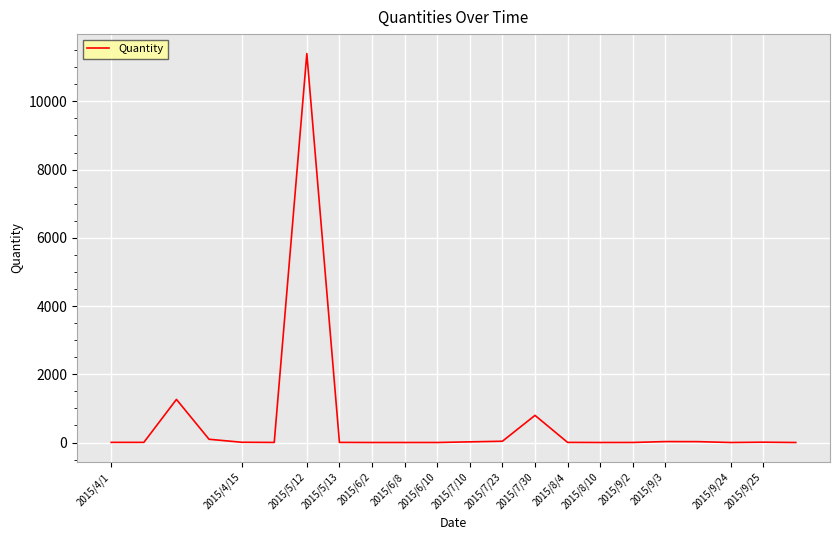

What is the difference between the maximum and minimum values?

11399